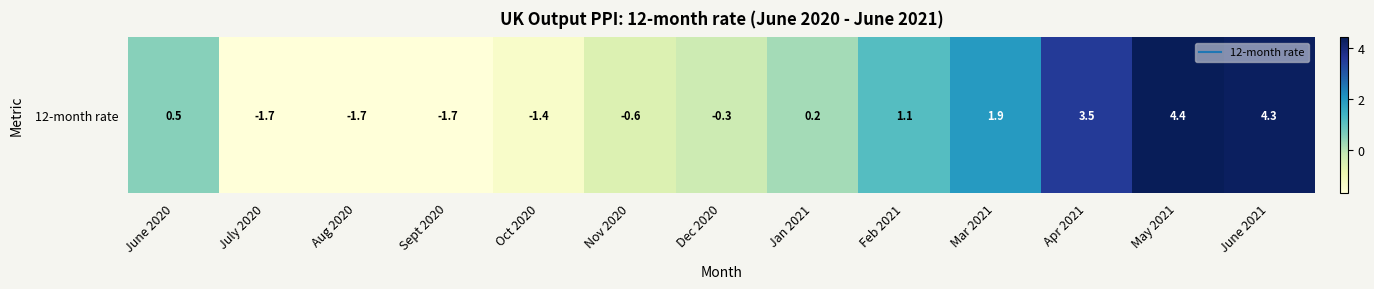

What is the difference between the maximum and minimum values?

6.1